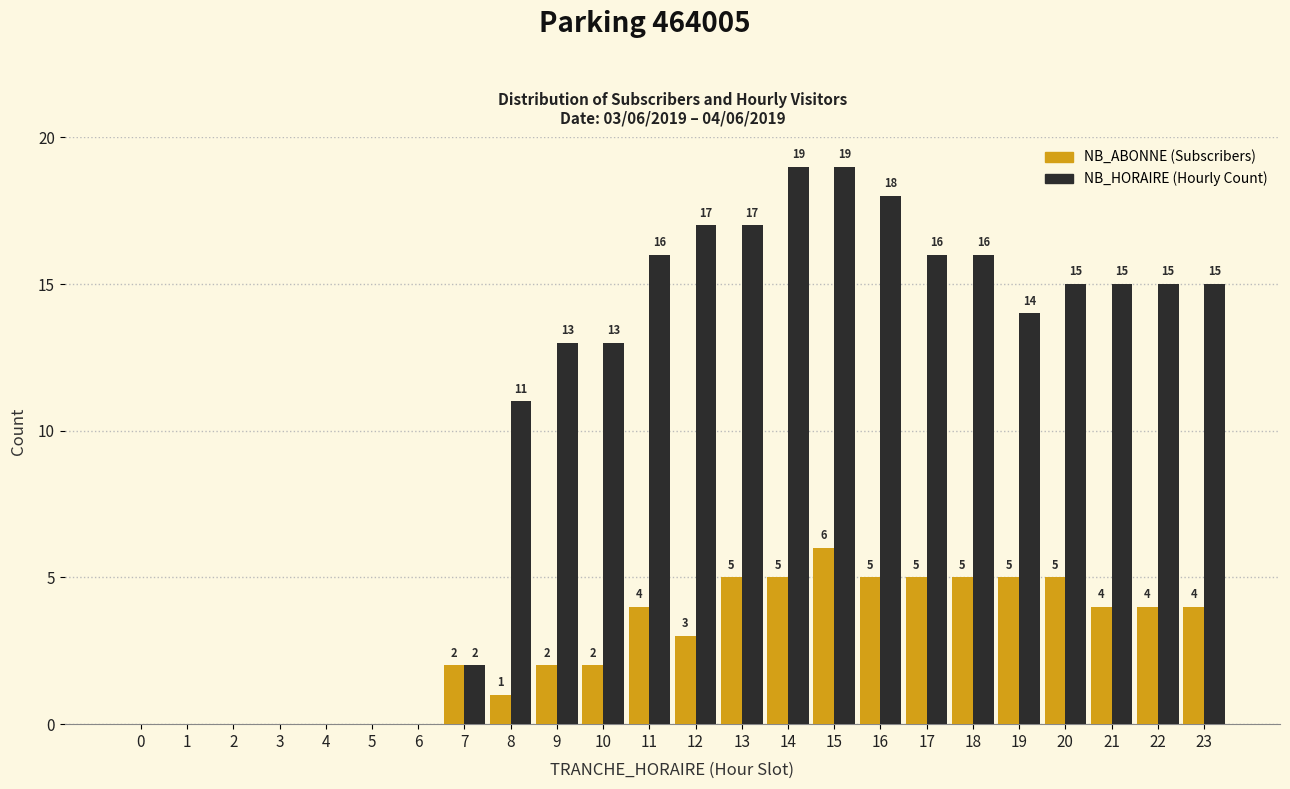

Reading right to left, list all the values displayed in this chart.

NB_ABONNE: 23=4	22=4	21=4	20=5	19=5	18=5	17=5	16=5	15=6	14=5	13=5	12=3	11=4	10=2	9=2	8=1	7=2	6=0	5=0	4=0	3=0	2=0	1=0	0=0
NB_HORAIRE: 23=15	22=15	21=15	20=15	19=14	18=16	17=16	16=18	15=19	14=19	13=17	12=17	11=16	10=13	9=13	8=11	7=2	6=0	5=0	4=0	3=0	2=0	1=0	0=0